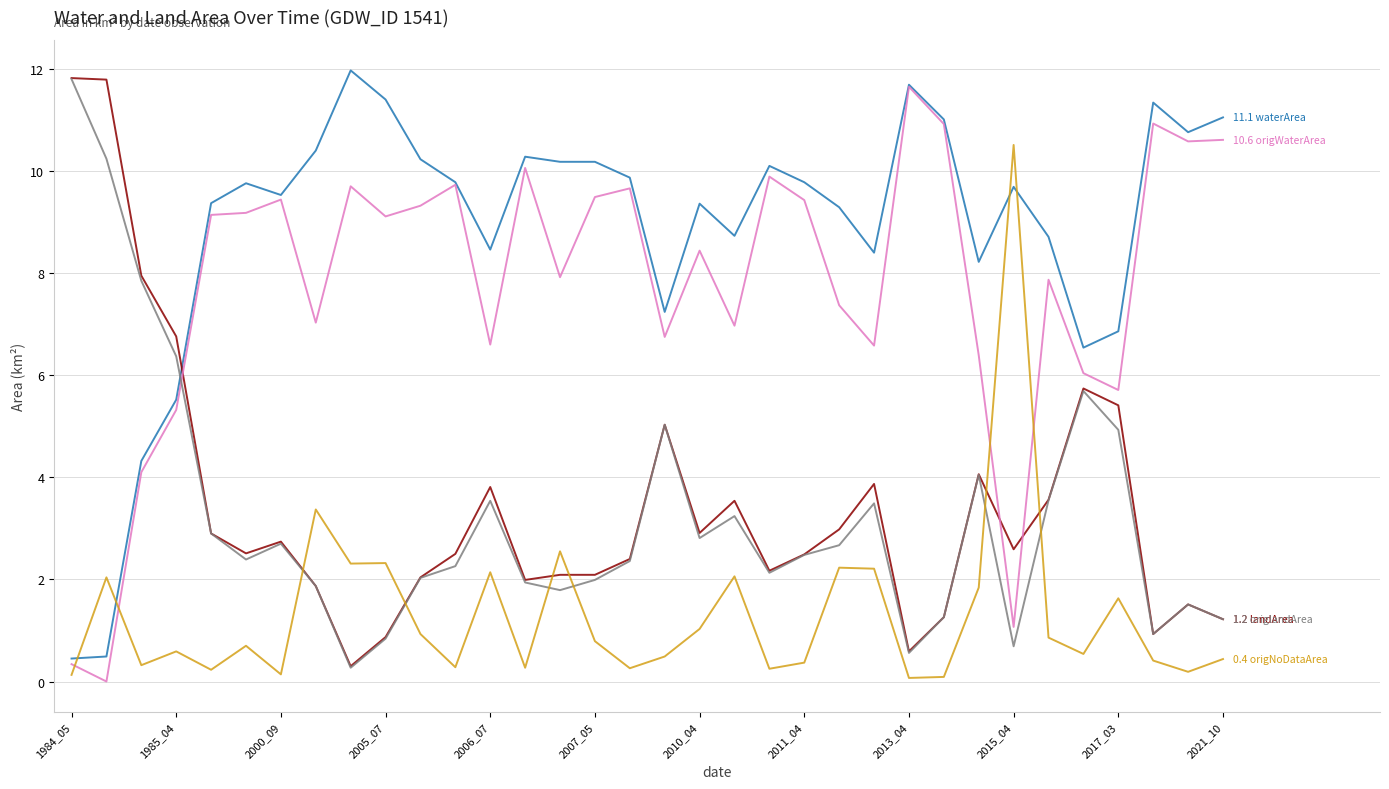

What is the greatest value displayed?

12.0